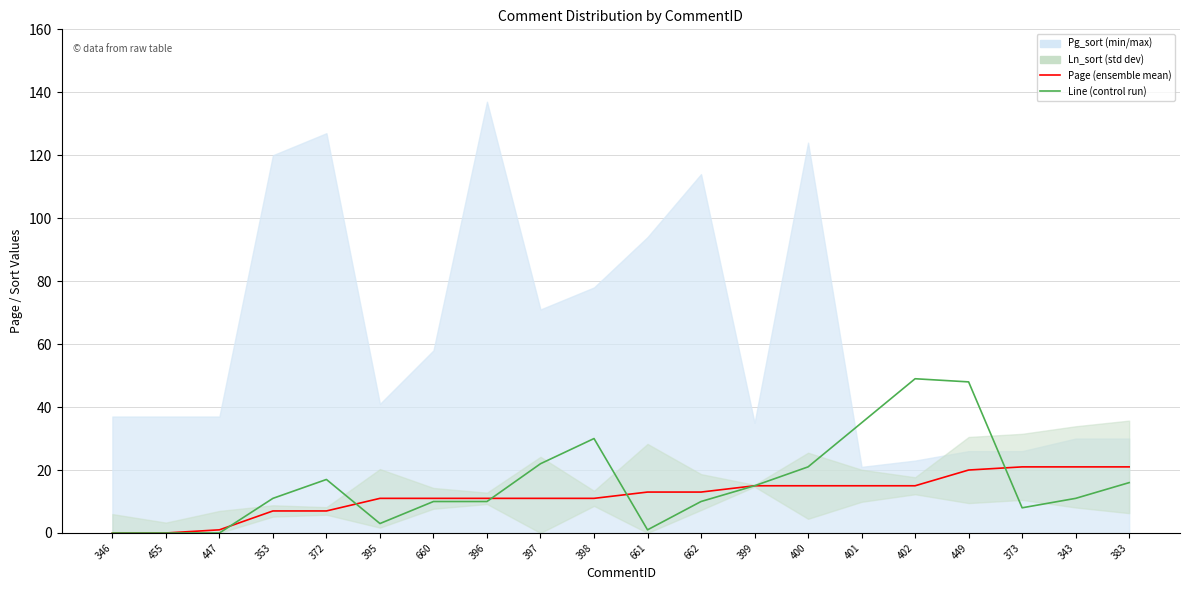

True or false: Page and Line cross at least once.

True